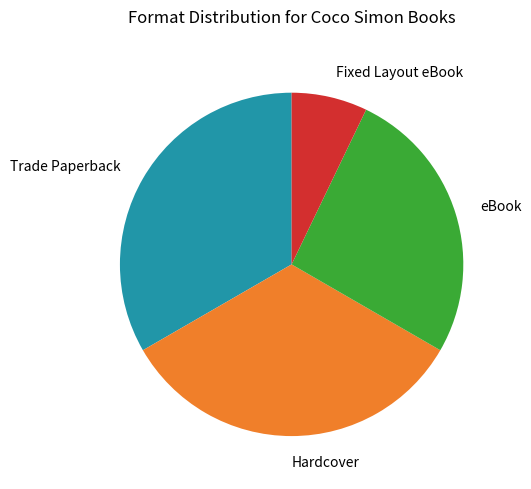

Count the number of slices in the pie.

4